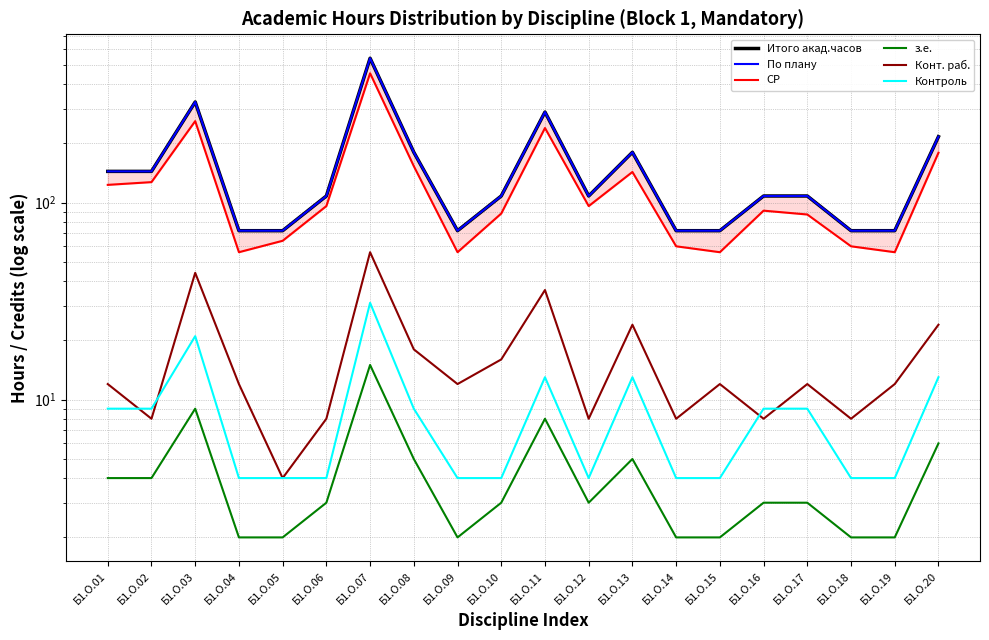

True or false: Конт. раб. and з.е. intersect in this chart.

False